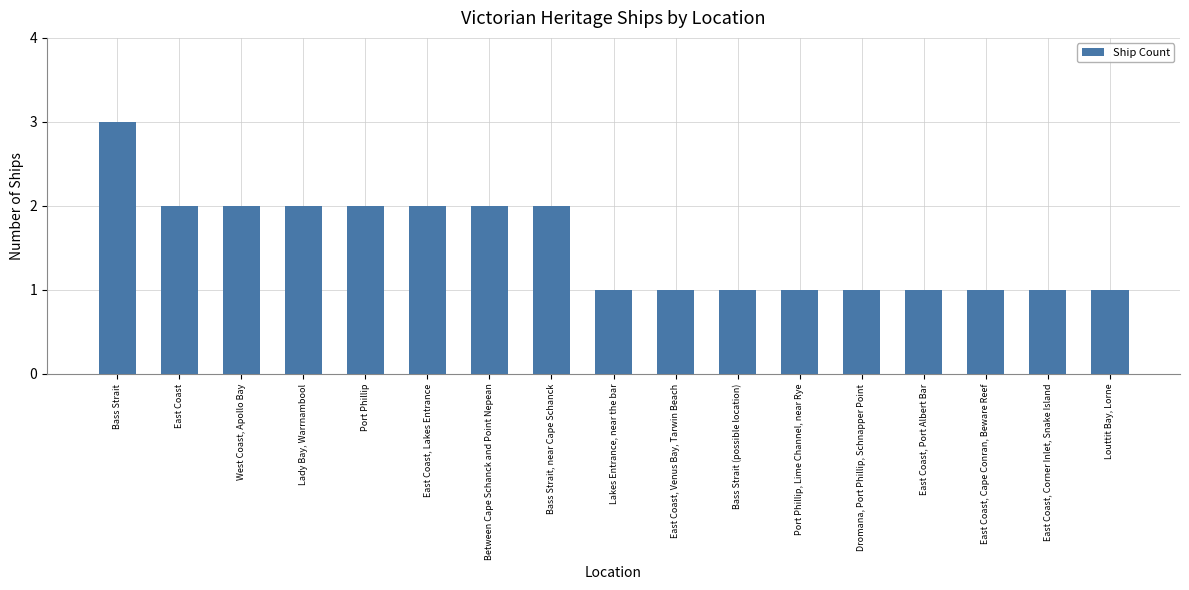

What is the sum of the values at West Coast, Apollo Bay and East Coast, Lakes Entrance?

4